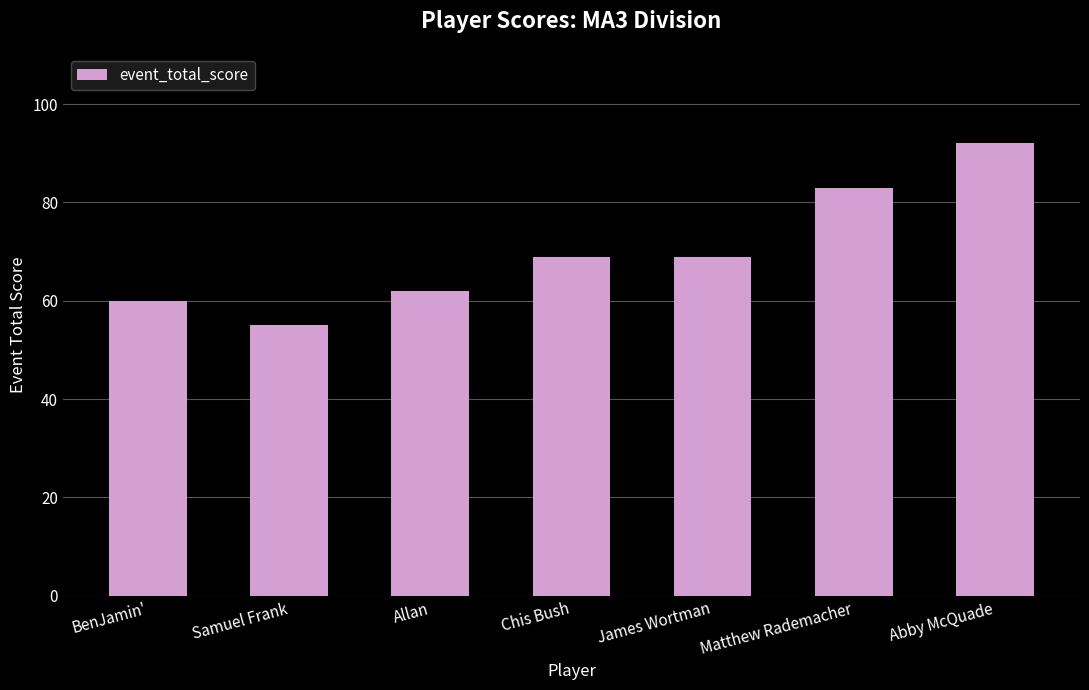

The chart shows a value of 69 at Chis Bush. True or false?

True